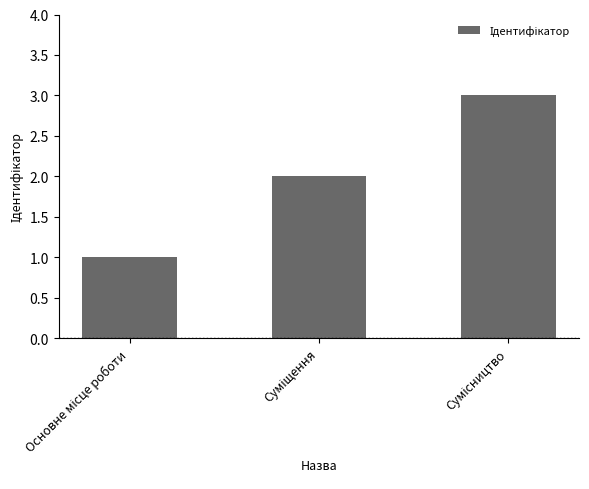

What is the sum of all values?

6